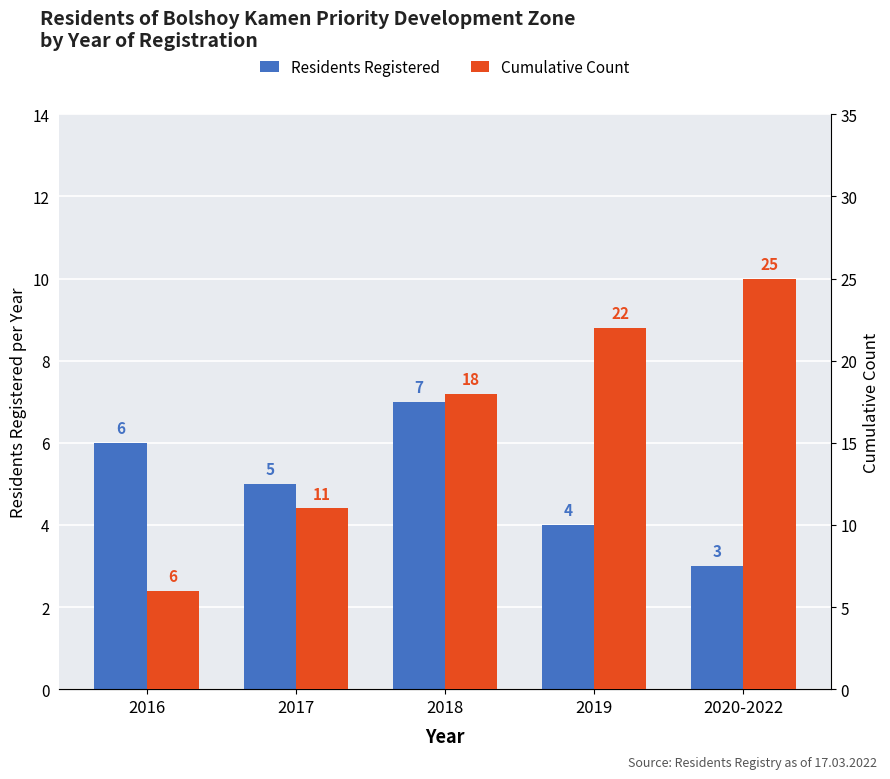

How many data points in Cumulative Count are less than 18?

2